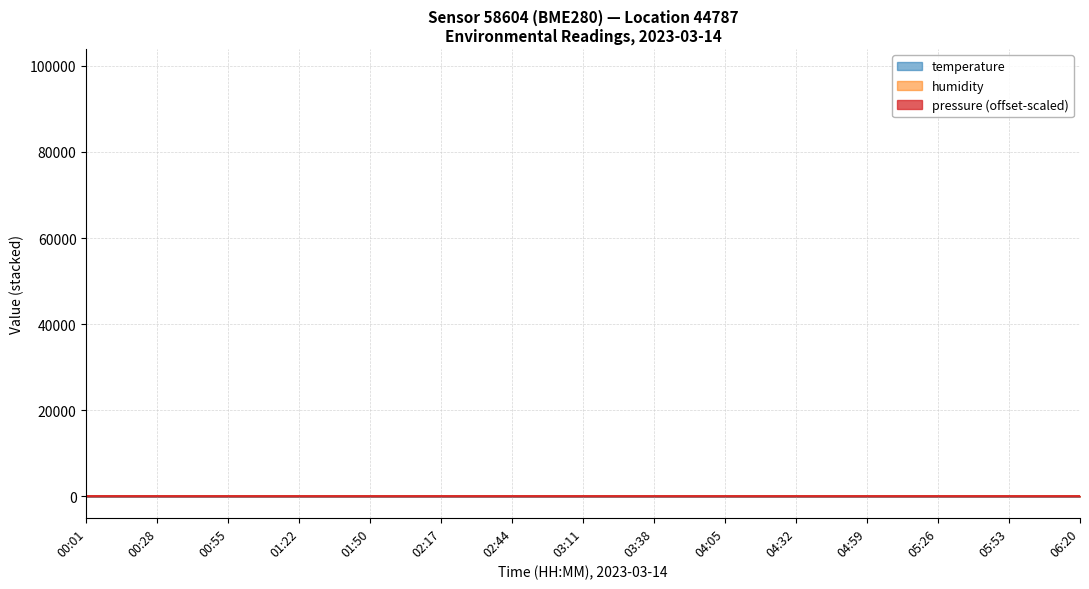

What is the difference between the maximum and second lowest values in the humidity series?

5.2